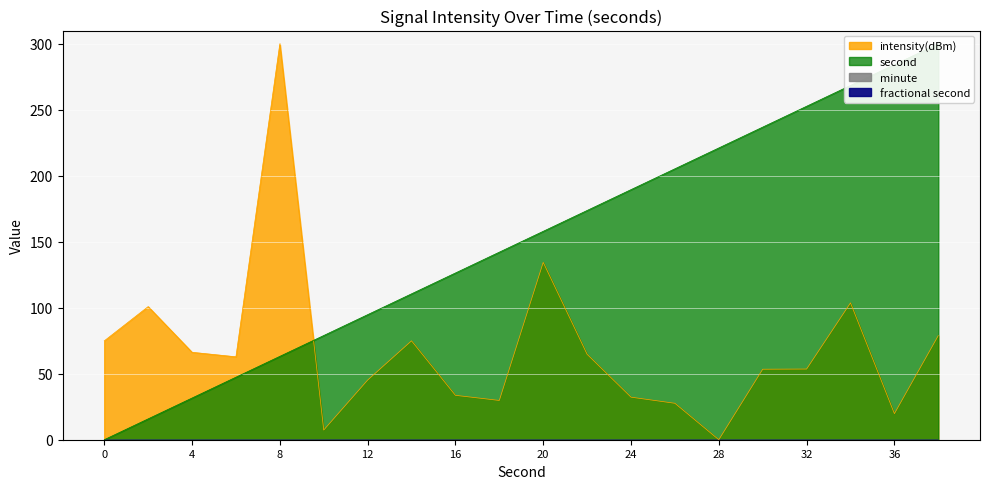

Is it true that second equals 142.1 at 18?

True